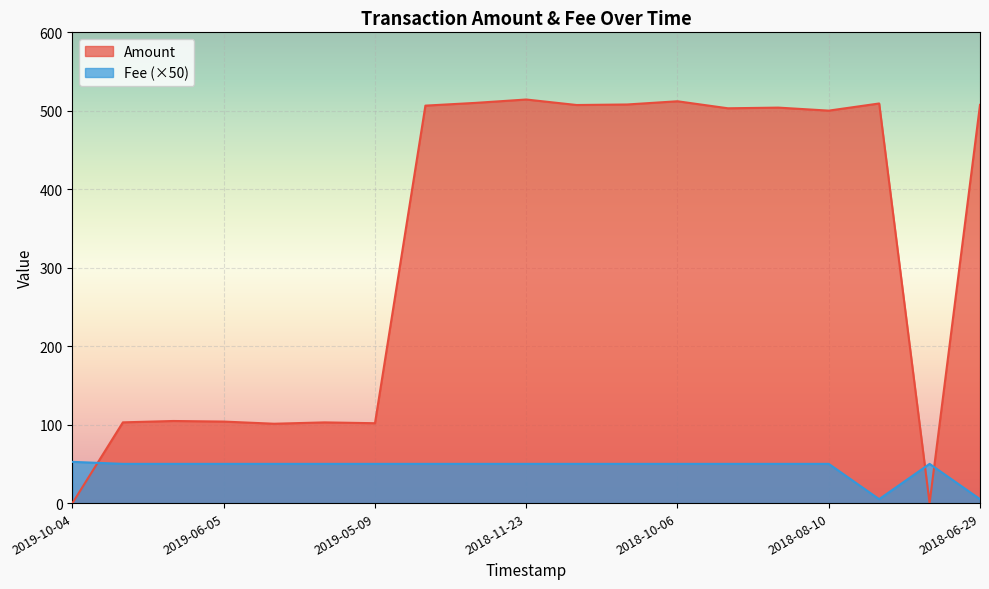

What is the maximum value for Fee?

52.6